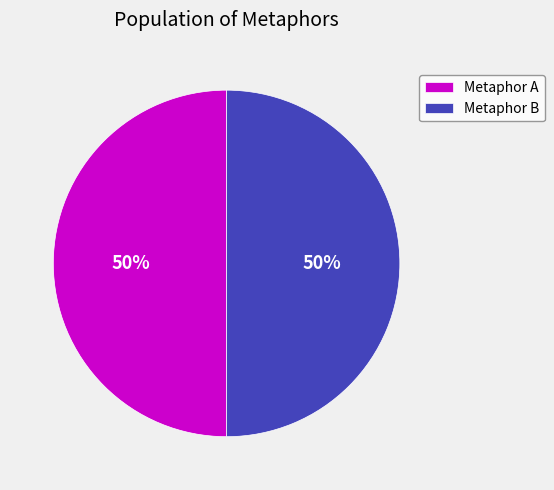

Approximately how many times larger is the value at Metaphor A compared to Metaphor B?

1.0